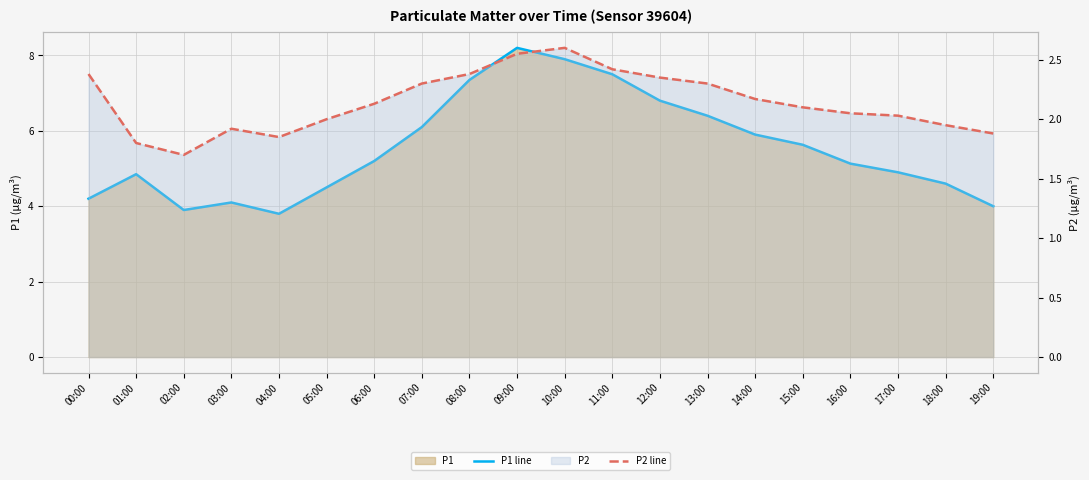

What is the label of the 13th point from the left?

12:00